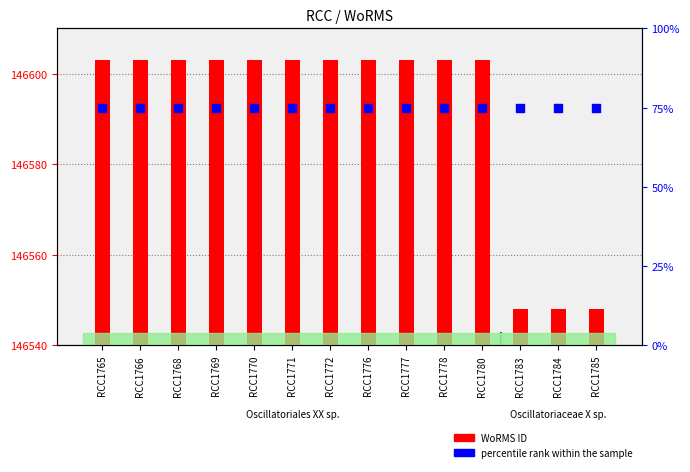

Is the value of percentile rank within the sample at RCC1770 greater than the value of WoRMS ID at RCC1777?

No